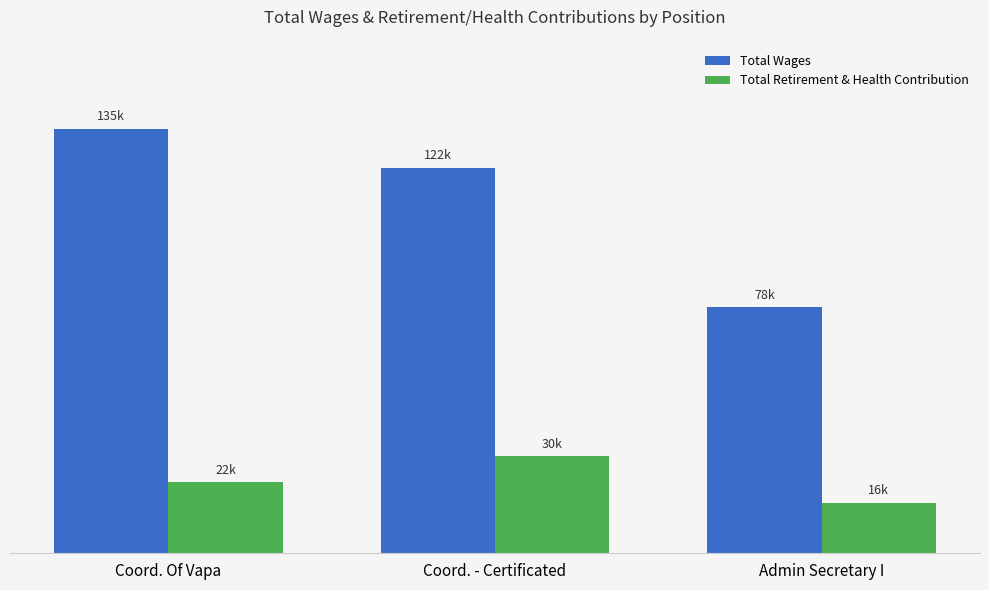

At how many categories does at least one series exceed 77002?

3